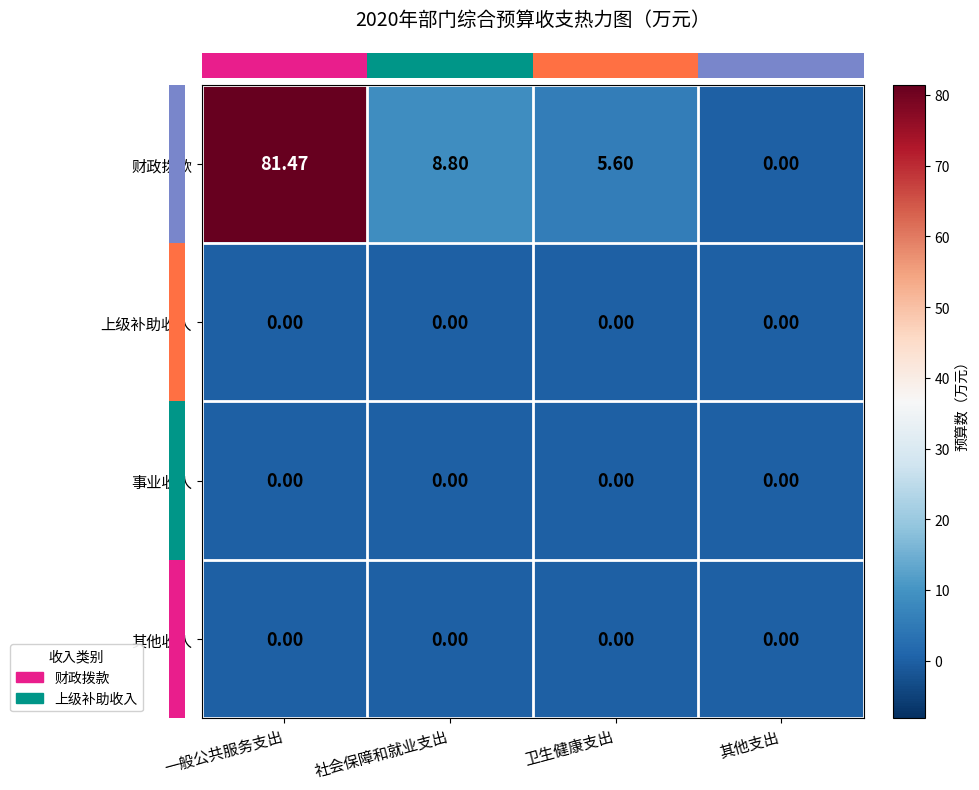

Which category has the highest value in the 财政拨款 series?

一般公共服务支出